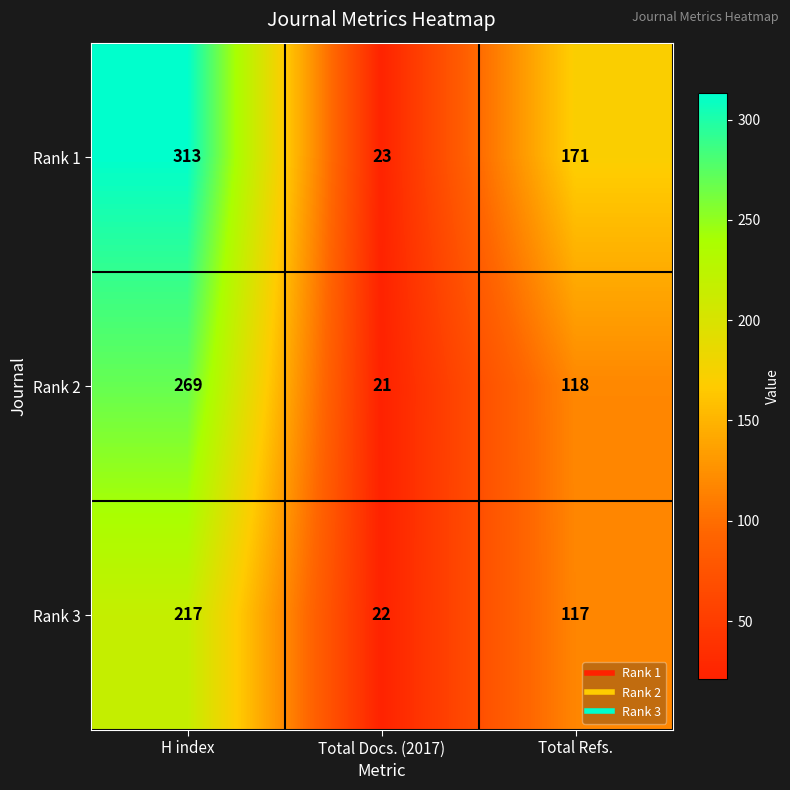

What is the difference between the highest and lowest values at Total Refs.?

54